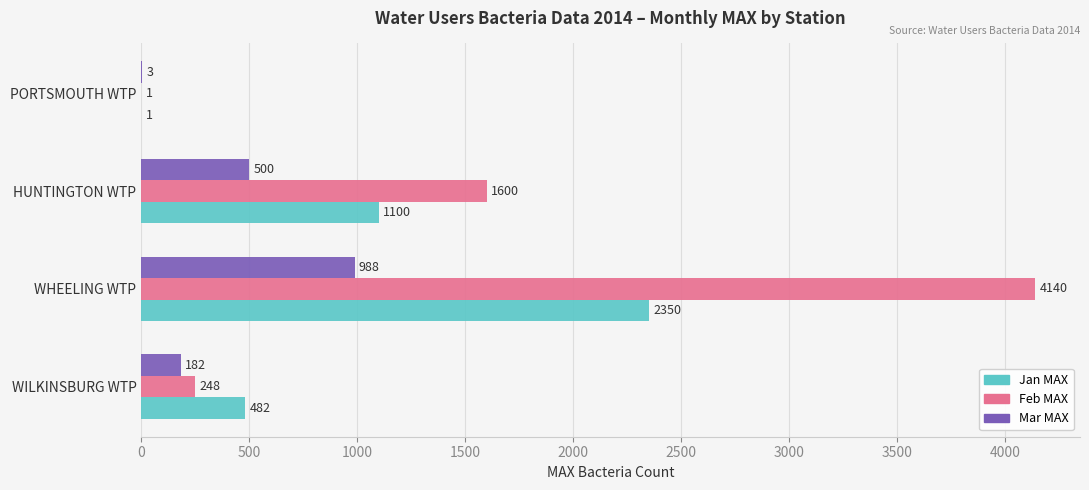

What is the highest value of the Feb MAX series?

4140